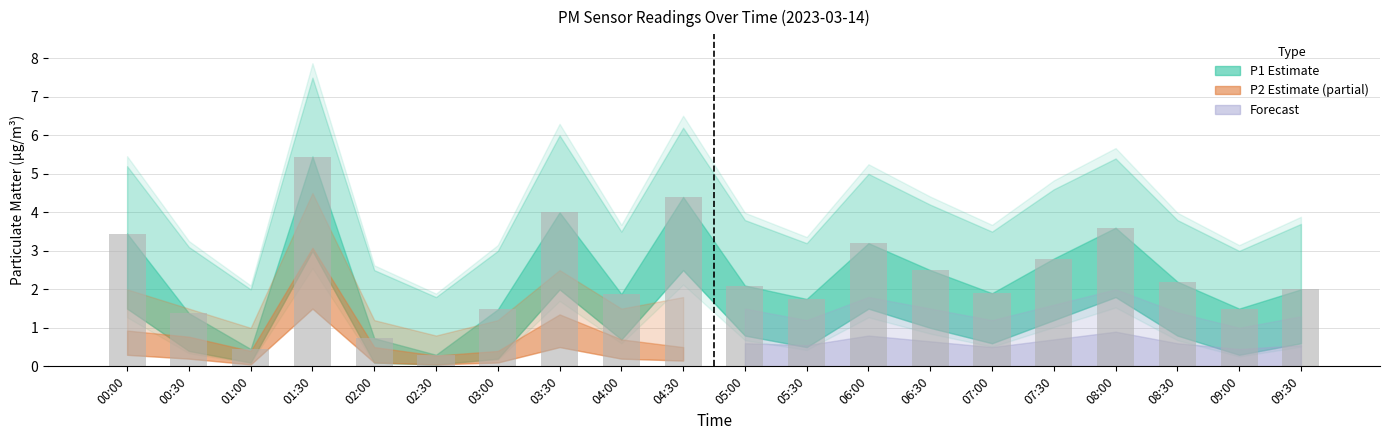

What position from the right is 01:30?

17